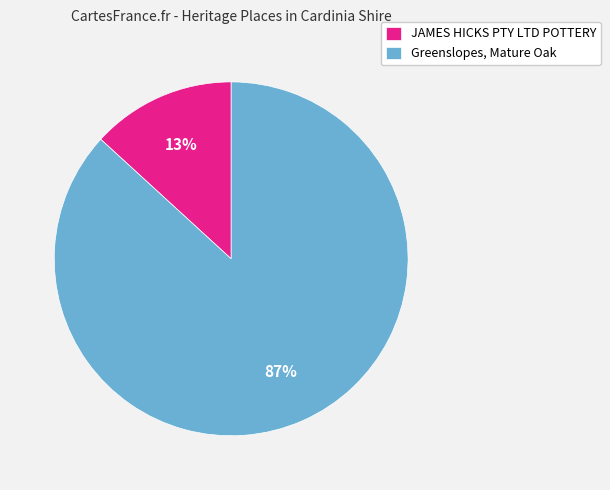

Which category has the smallest portion of the pie?

JAMES HICKS PTY LTD POTTERY